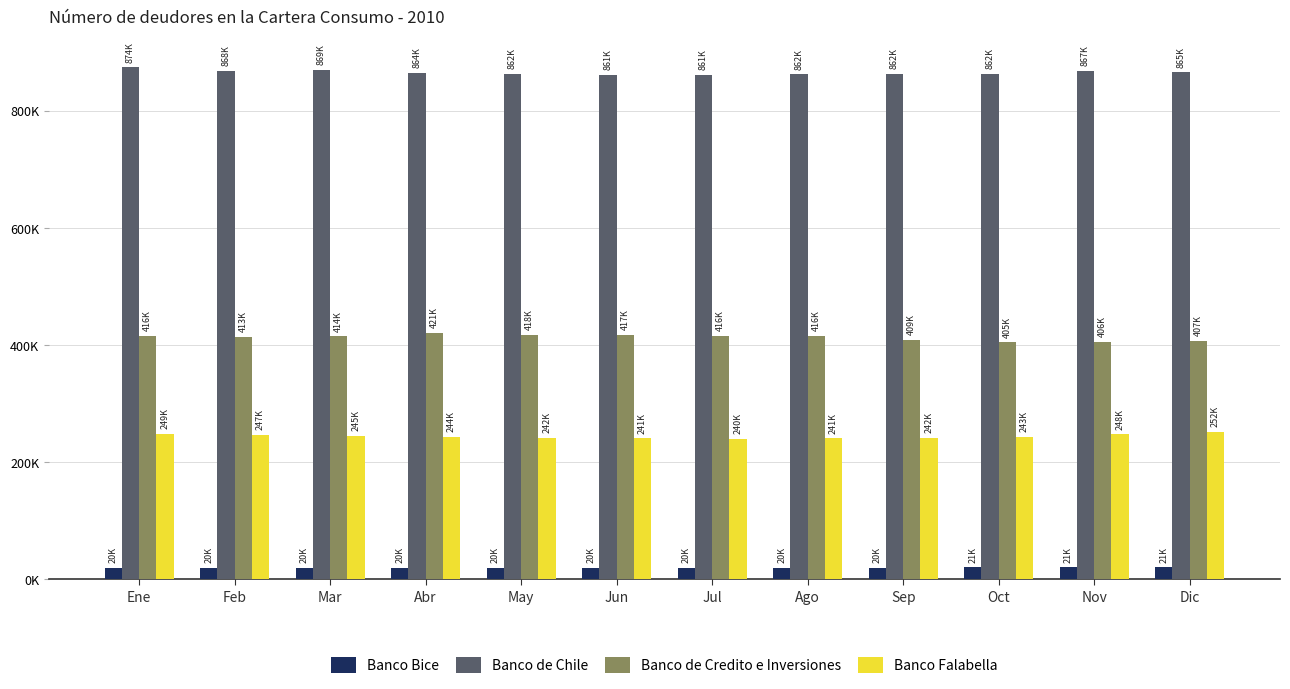

What are all the series names shown in the legend?

Banco Bice, Banco de Chile, Banco de Credito e Inversiones, Banco Falabella